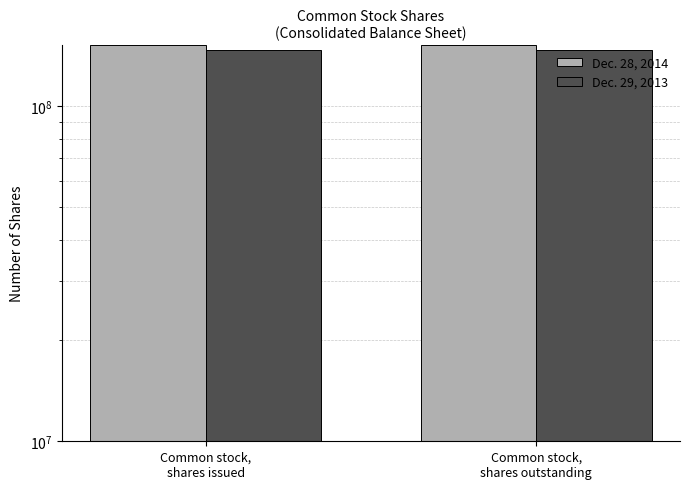

The Dec. 28, 2014 series shows 69055626 at Common stock,
shares issued. True or false?

False